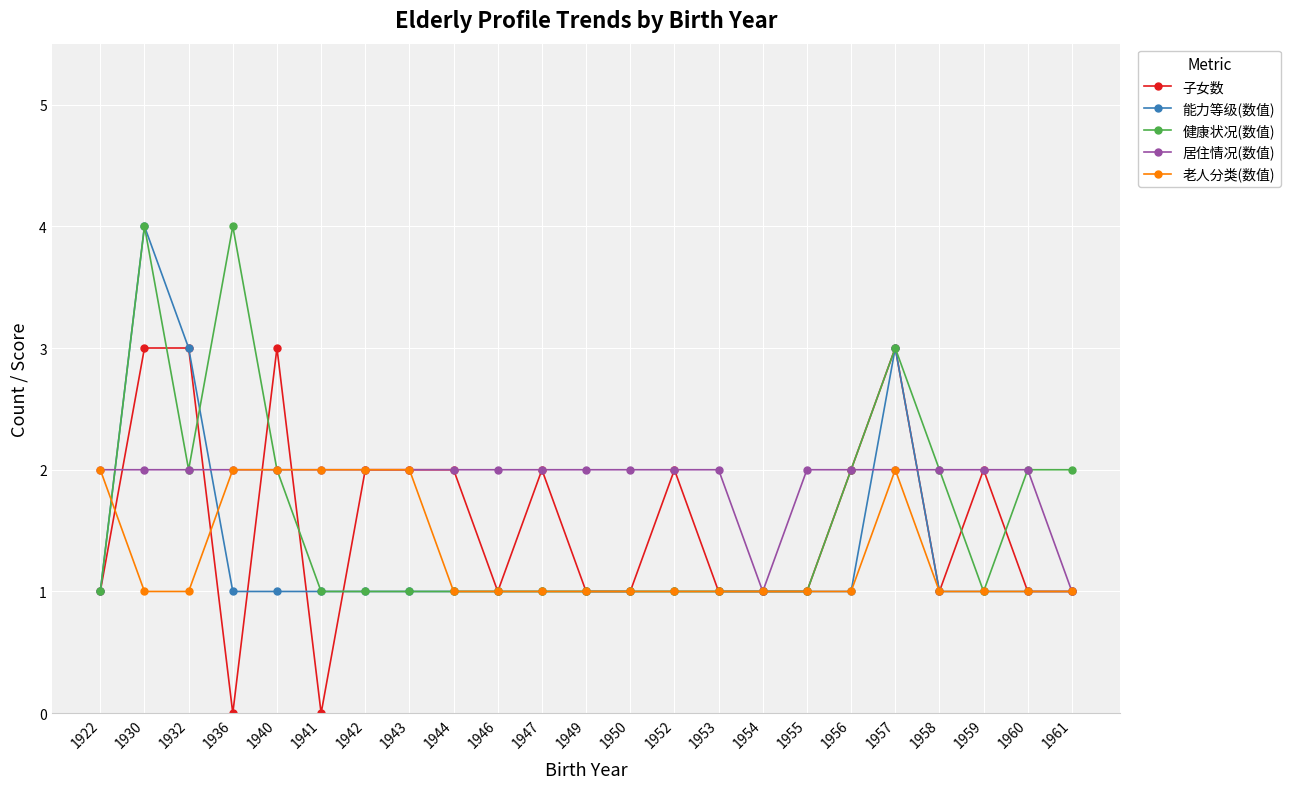

The 能力等级(数值) series shows 1 at 1958. True or false?

True